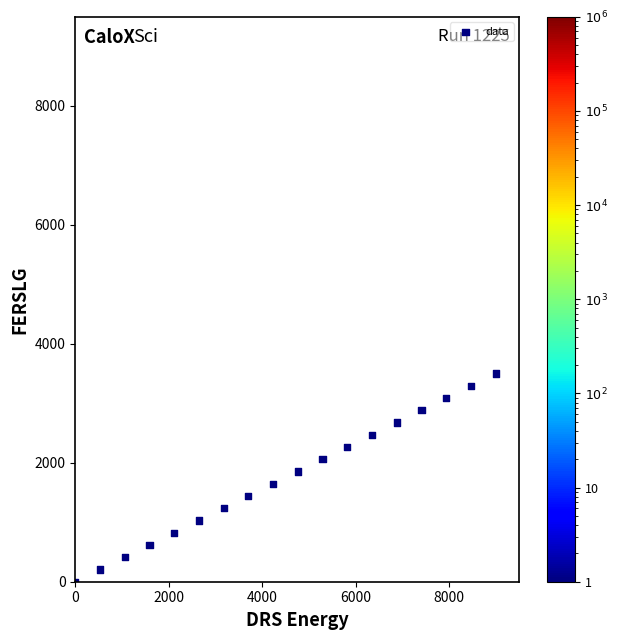

What is the range of X values (max minus min)?

9000.0